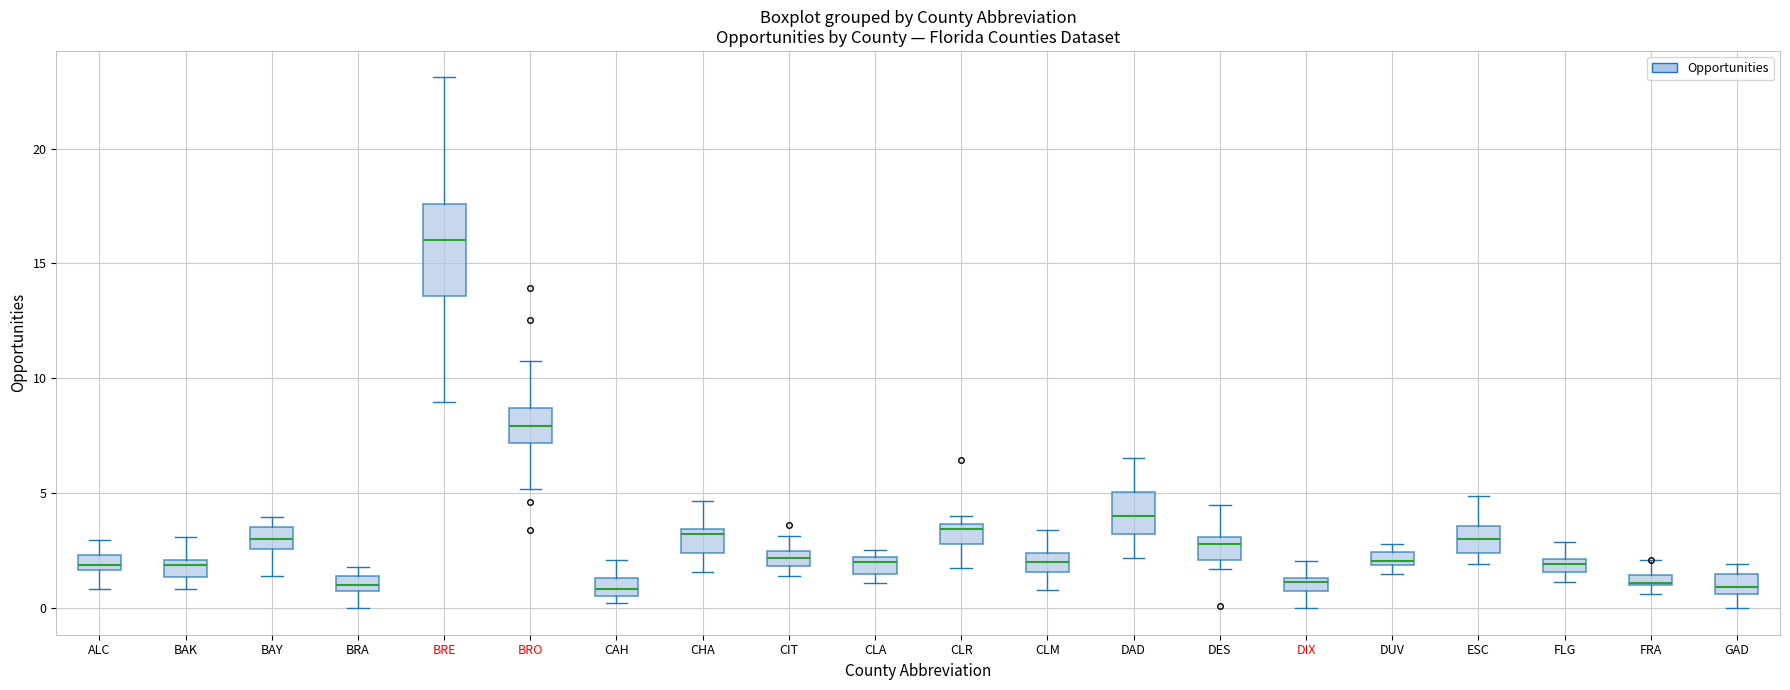

Which box has the highest median line?

BRE